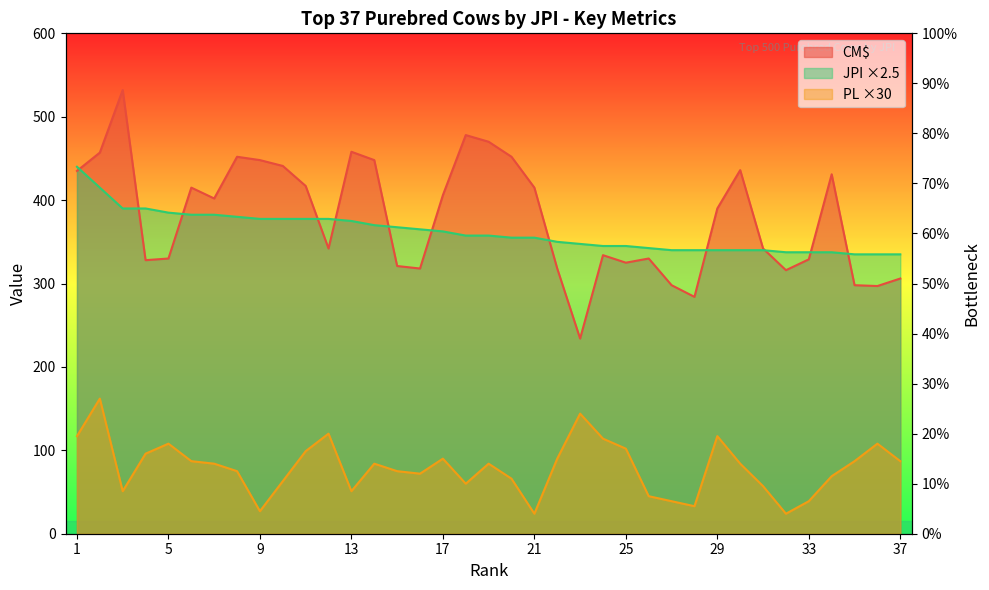

Reading right to left, extract all data points from this chart.

JPI: 37=335.0	36=335.0	35=335.0	34=337.5	33=337.5	32=337.5	31=340.0	30=340.0	29=340.0	28=340.0	27=340.0	26=342.5	25=345.0	24=345.0	23=347.5	22=350.0	21=355.0	20=355.0	19=357.5	18=357.5	17=362.5	16=365.0	15=367.5	14=370.0	13=375.0	12=377.5	11=377.5	10=377.5	9=377.5	8=380.0	7=382.5	6=382.5	5=385.0	4=390.0	3=390.0	2=415.0	1=440.0
CM$: 37=306.0	36=297.0	35=298.0	34=431.0	33=329.0	32=316.0	31=342.0	30=436.0	29=390.0	28=284.0	27=298.0	26=330.0	25=325.0	24=334.0	23=234.0	22=318.0	21=415.0	20=452.0	19=470.0	18=478.0	17=406.0	16=318.0	15=321.0	14=448.0	13=458.0	12=342.0	11=417.0	10=441.0	9=448.0	8=452.0	7=402.0	6=415.0	5=330.0	4=328.0	3=532.0	2=457.0	1=435.0
PL: 37=87.0	36=108.0	35=87.0	34=69.0	33=39.0	32=24.0	31=57.0	30=84.0	29=117.0	28=33.0	27=39.0	26=45.0	25=102.0	24=114.0	23=144.0	22=90.0	21=24.0	20=66.0	19=84.0	18=60.0	17=90.0	16=72.0	15=75.0	14=84.0	13=51.0	12=120.0	11=99.0	10=63.0	9=27.0	8=75.0	7=84.0	6=87.0	5=108.0	4=96.0	3=51.0	2=162.0	1=117.0